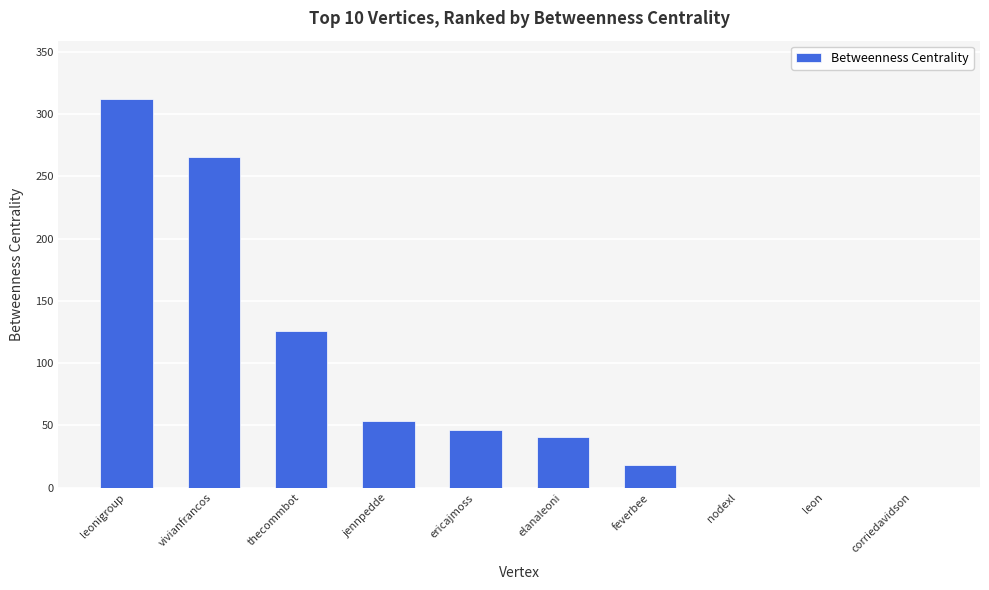

Are the bars grouped side by side (vs. stacked)?

No